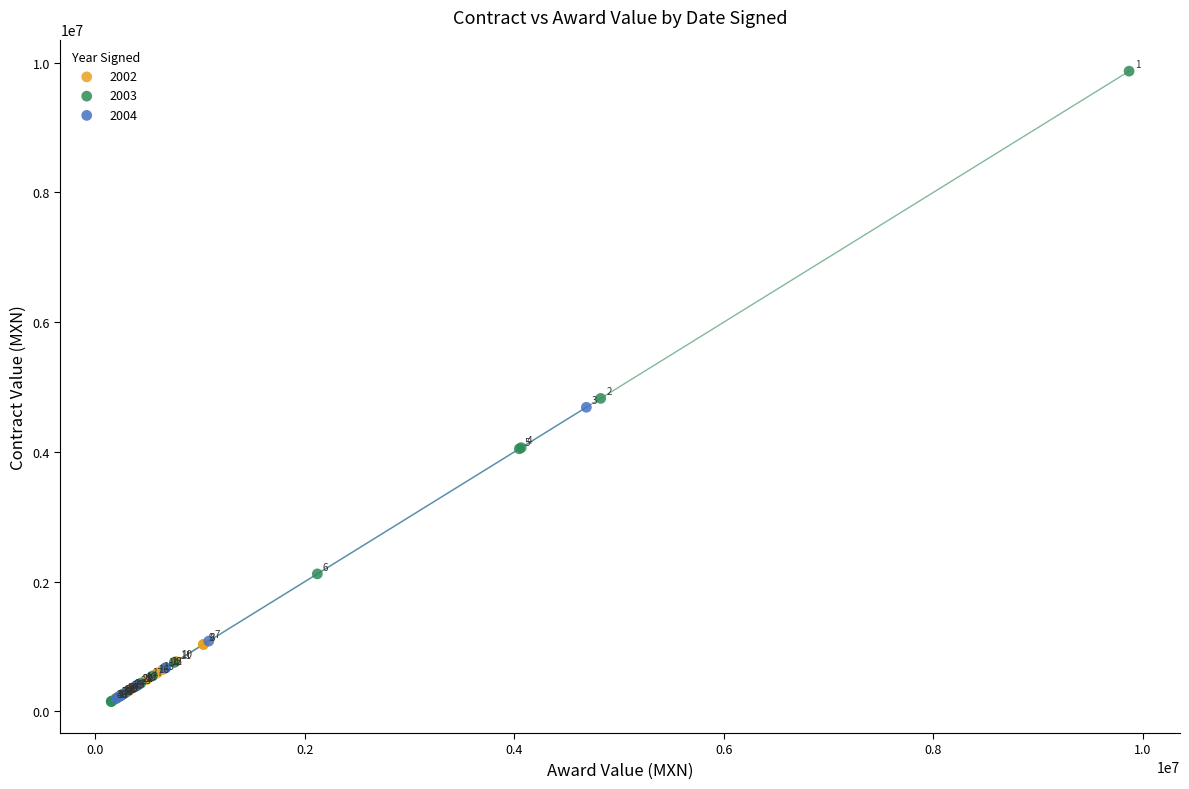

Which series contains the highest Y value?

2003